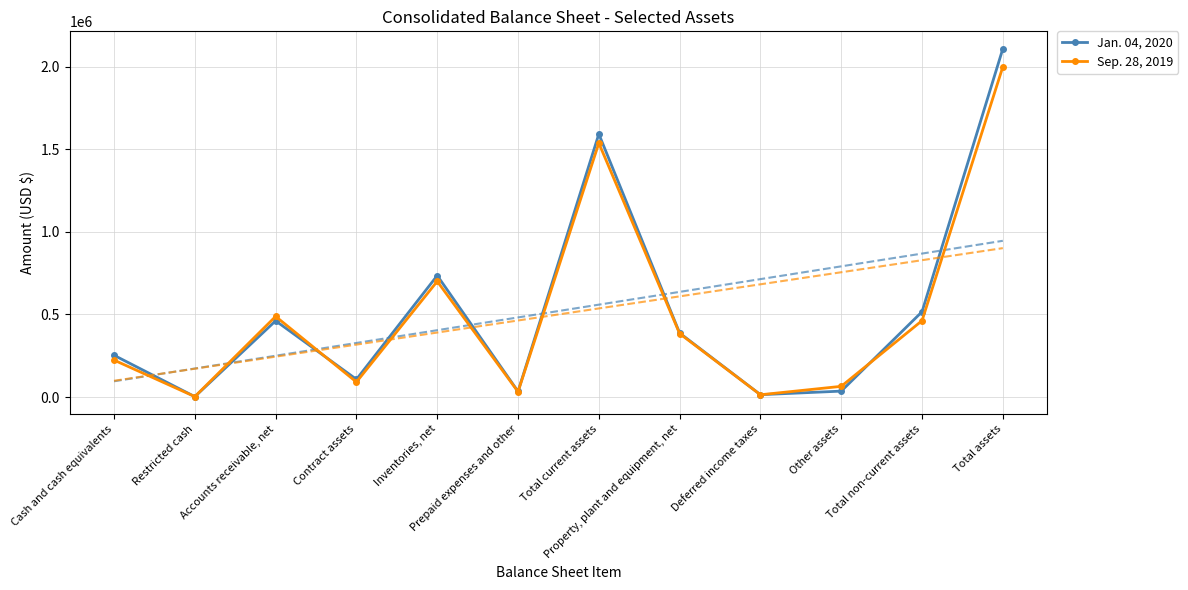

What is the difference between the Sep. 28, 2019 values at Property, plant and equipment, net and Other assets?

319510